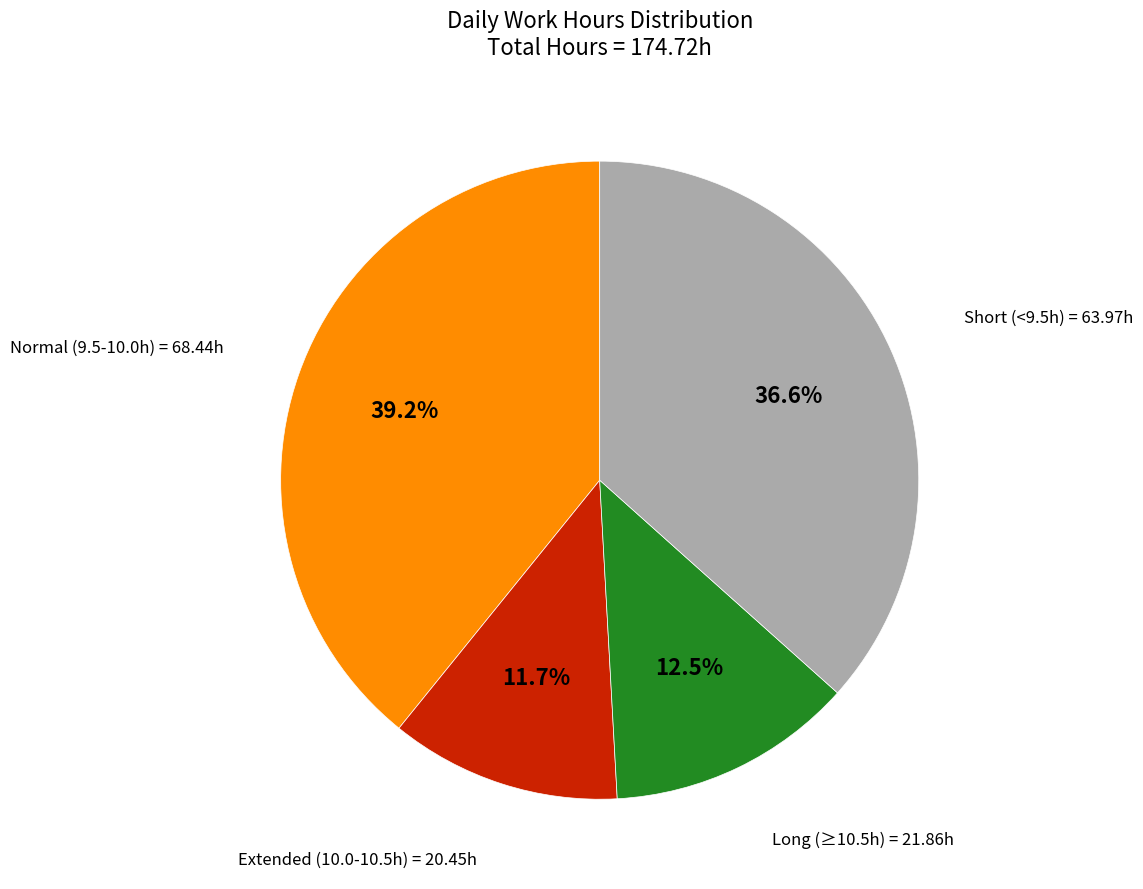

Is there a majority slice in this chart?

No